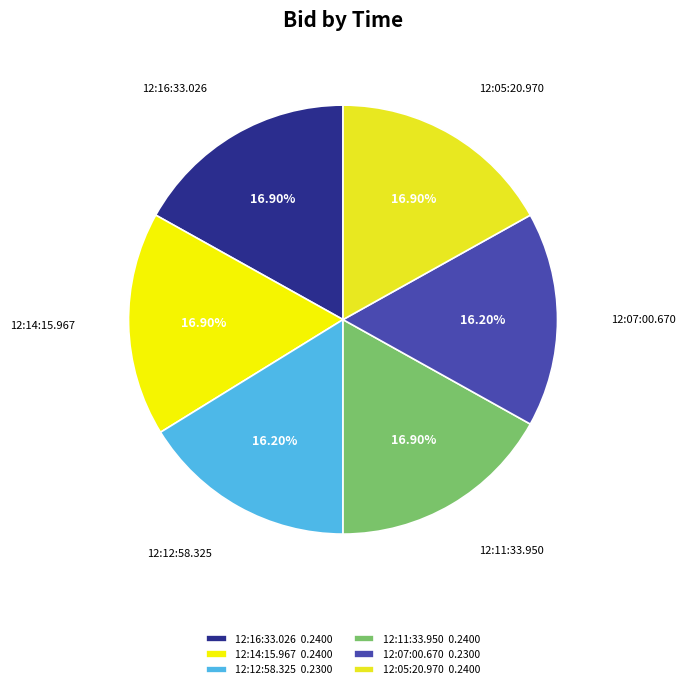

Is there a majority slice in this chart?

No